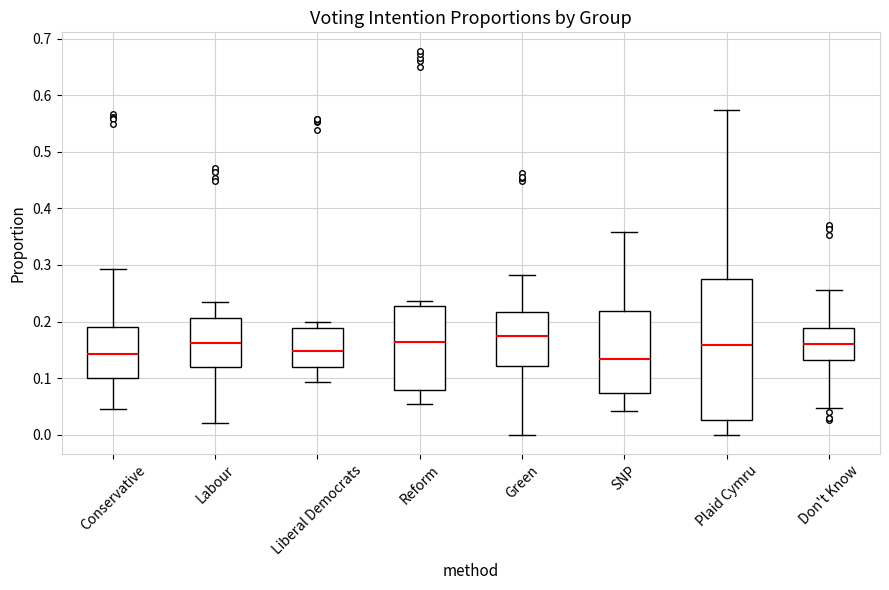

Reading left to right, read every box against the y-axis: the position of its median line, the range the box covers, and the ends of its whiskers. The values are not printed on the chart, so give them approximately, as read against the axis.

Conservative: median 0.14, box 0.10 to 0.19, whiskers 0.05 to 0.29
Labour: median 0.16, box 0.12 to 0.21, whiskers 0.02 to 0.23
Liberal Democrats: median 0.15, box 0.12 to 0.19, whiskers 0.09 to 0.20
Reform: median 0.16, box 0.08 to 0.23, whiskers 0.05 to 0.24
Green: median 0.17, box 0.12 to 0.22, whiskers 0.00 to 0.28
SNP: median 0.13, box 0.07 to 0.22, whiskers 0.04 to 0.36
Plaid Cymru: median 0.16, box 0.03 to 0.28, whiskers 0.00 to 0.57
Don't Know: median 0.16, box 0.13 to 0.19, whiskers 0.05 to 0.26